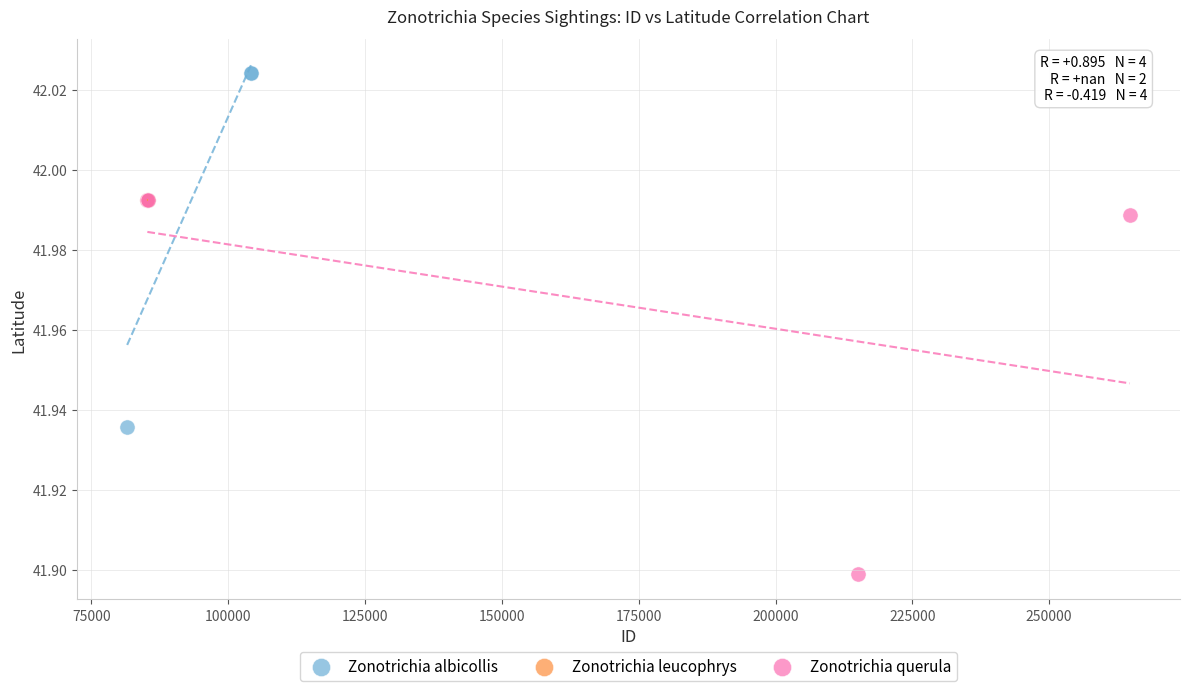

What are all the series names shown in the legend?

Zonotrichia albicollis, Zonotrichia leucophrys, Zonotrichia querula